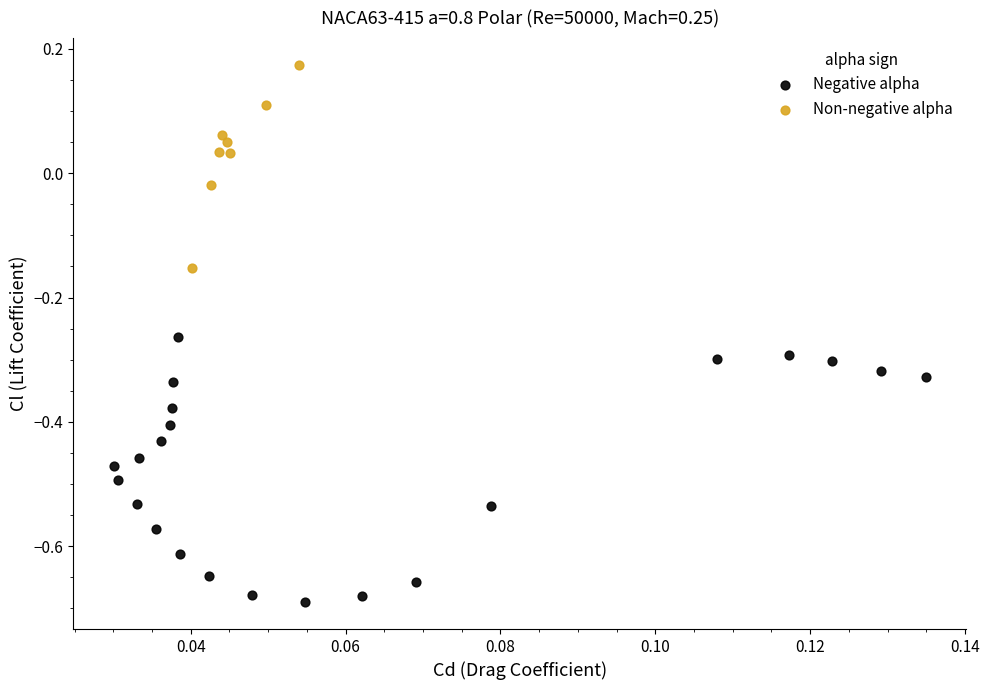

Which series contains the lowest Y value?

Negative alpha